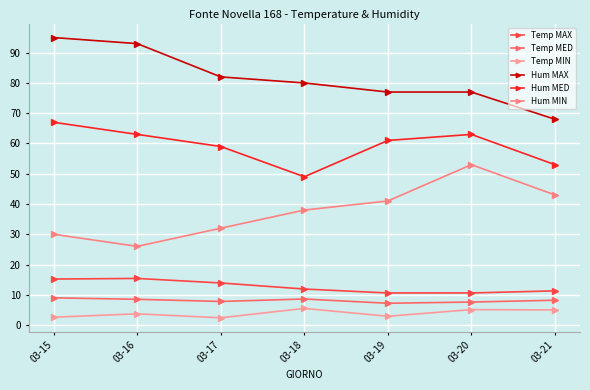

True or false: Temp MED and Temp MAX cross at least once.

False